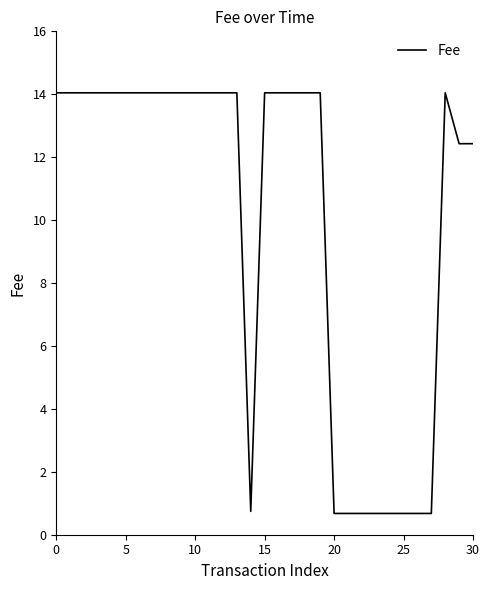

What is the maximum value shown in the chart?

14.0